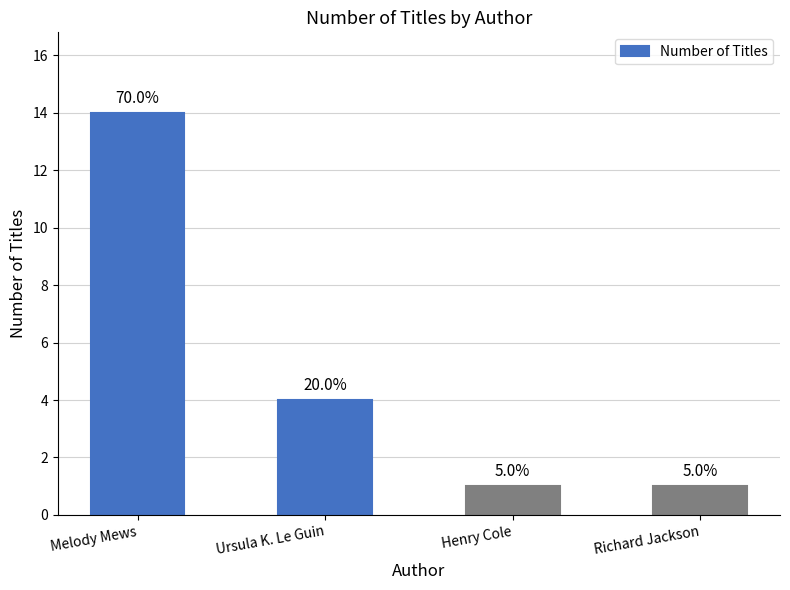

True or false: the data shows 8 at Melody Mews.

False